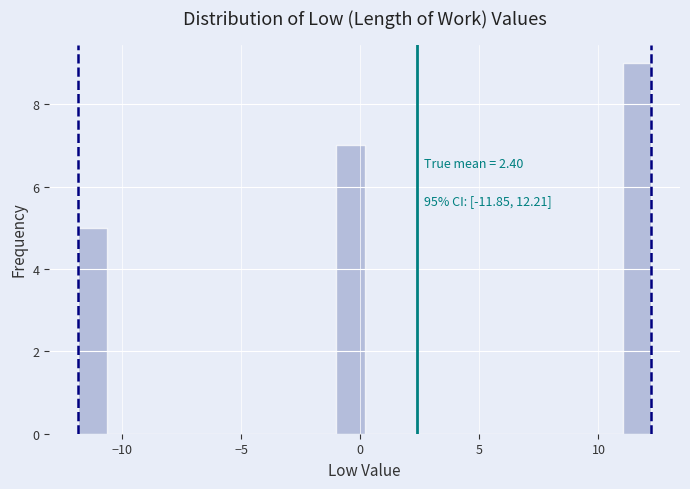

Read against the x-axis, roughly where is the centre of the tallest bar?

11.5